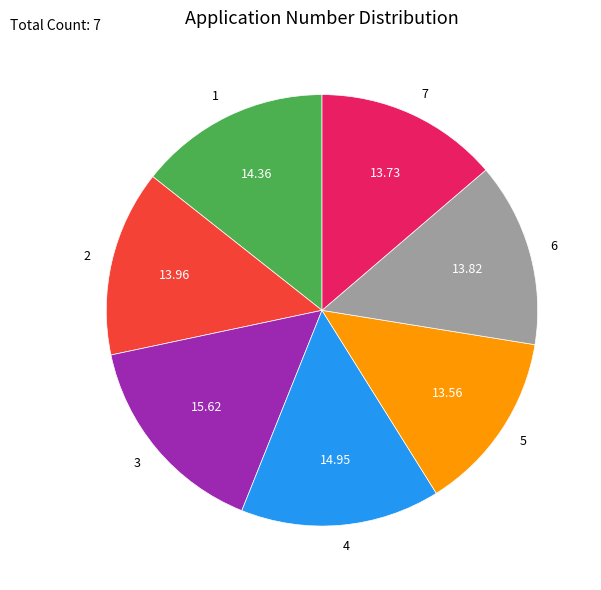

How many slices are in this pie chart?

7